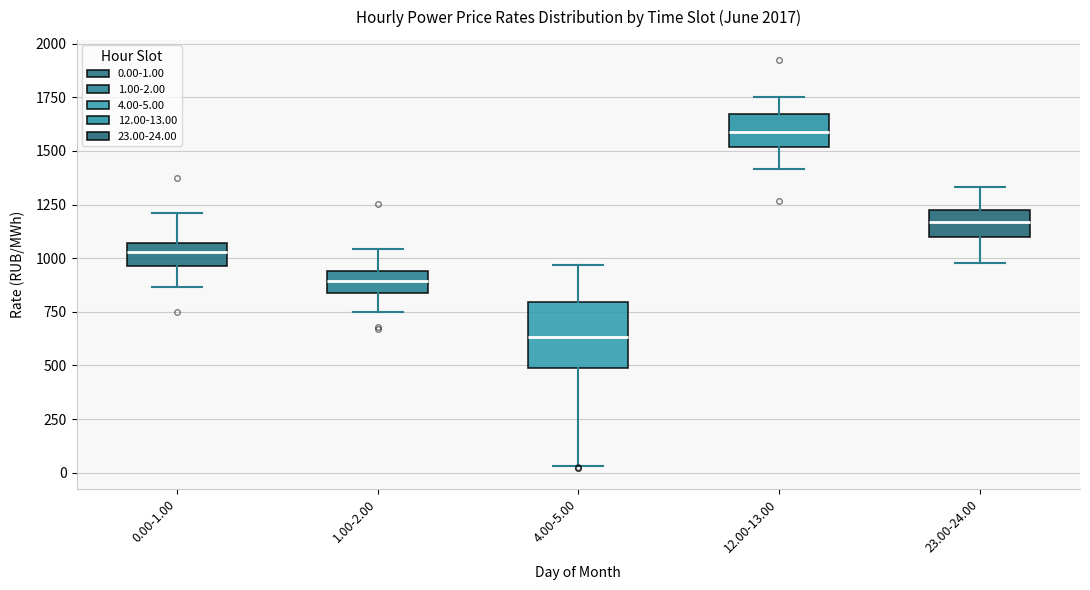

Reading left to right, transcribe this box plot: for each box, give where its median line is, the range the box spans, and where its two whiskers end, as read against the y-axis. The values are not printed on the chart, so give them approximately, as read against the axis.

0.00-1.00: median 1050 (inside the box), box 950 to 1050, whiskers 850 to 1200
1.00-2.00: median 900, box 850 to 950, whiskers 750 to 1050
4.00-5.00: median 650, box 500 to 800, whiskers 50 to 950
12.00-13.00: median 1600, box 1500 to 1650, whiskers 1400 to 1750
23.00-24.00: median 1150, box 1100 to 1250, whiskers 1000 to 1350